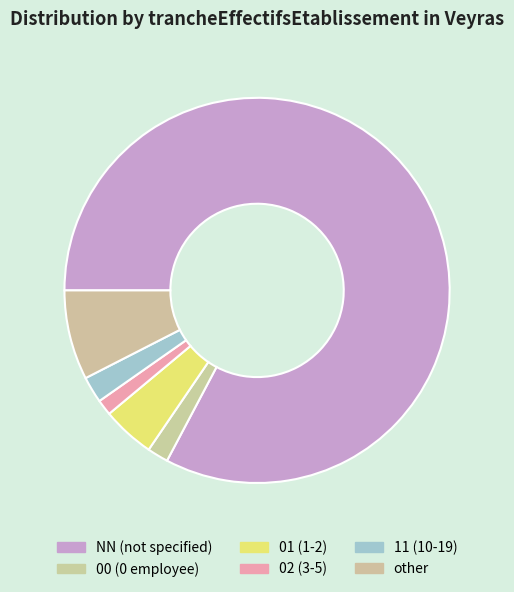

What percentage is the NN slice, to the nearest percent?

83%